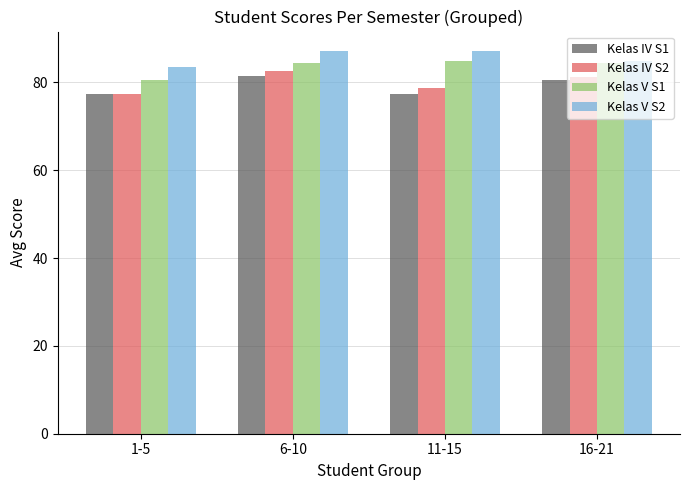

What is the value of the Kelas IV S2 bar at the 3rd from the left?

78.8